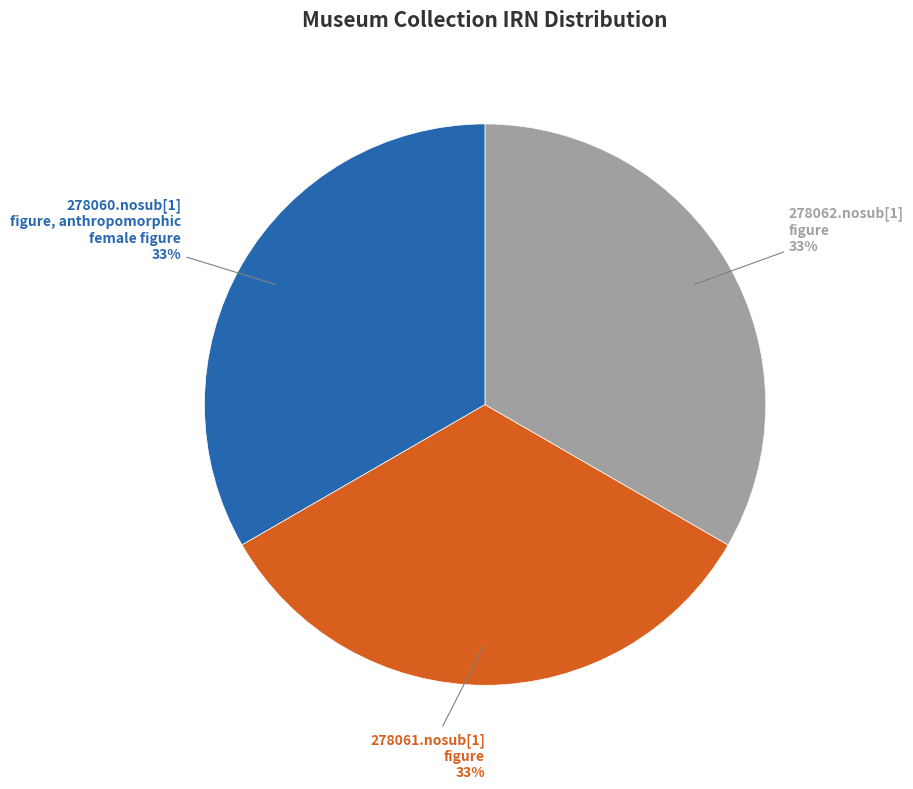

To the nearest percent, what is the average slice percentage?

33%